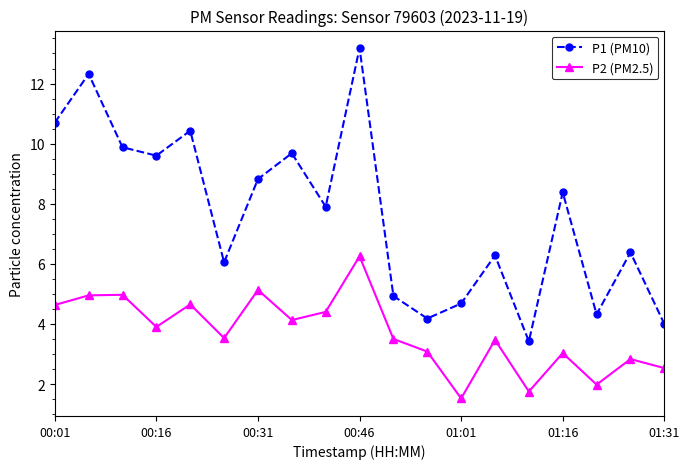

What is the value of the P2 (PM2.5) point at the 17th from the left?

2.0